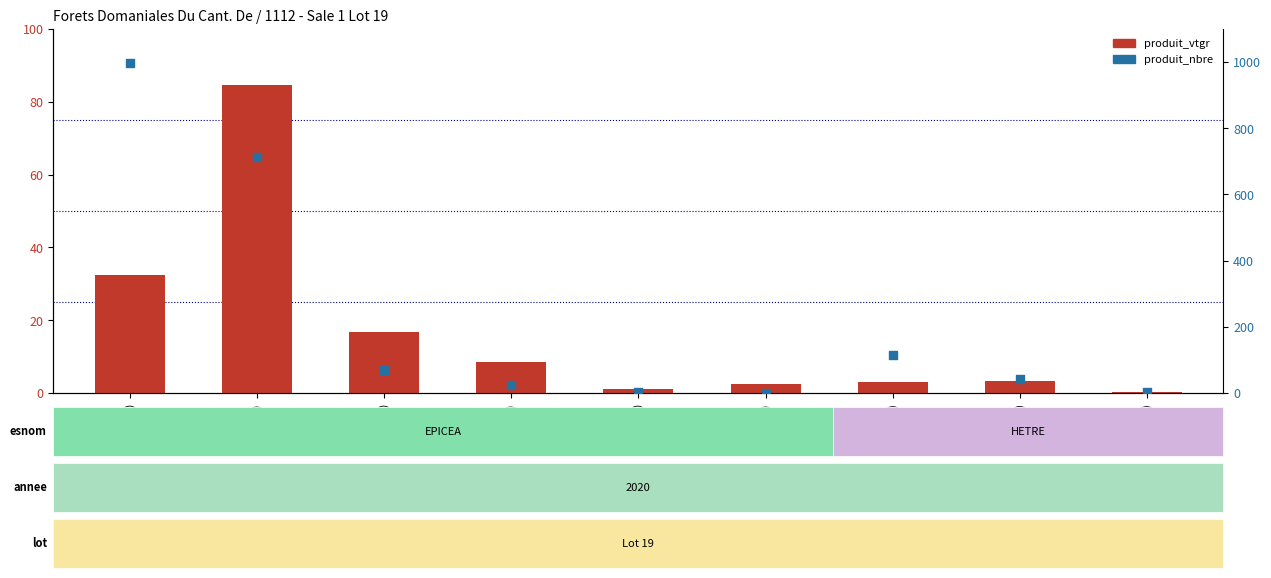

Which series has the largest total across all categories?

produit_nbre